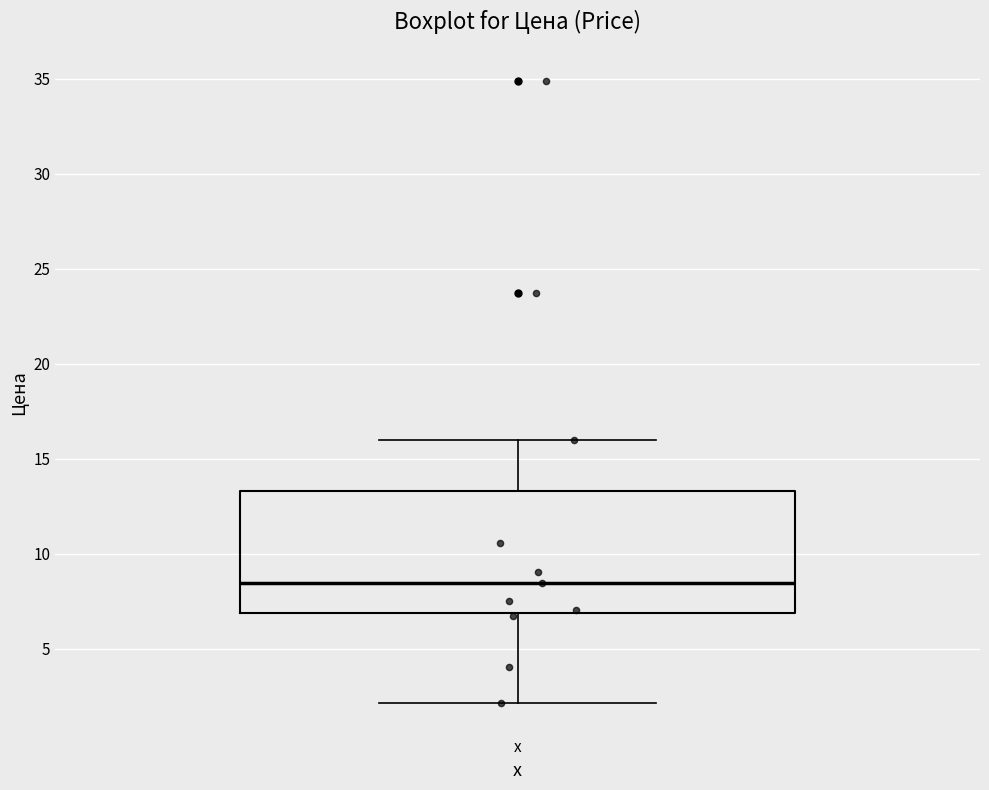

Read this box plot against the y-axis: the position of the median line, the range covered by the box, and the ends of both whiskers. The values are not printed on the chart, so give them approximately, as read against the axis.

median 8.5, box 7.0 to 13.5, whiskers 2.0 to 16.0